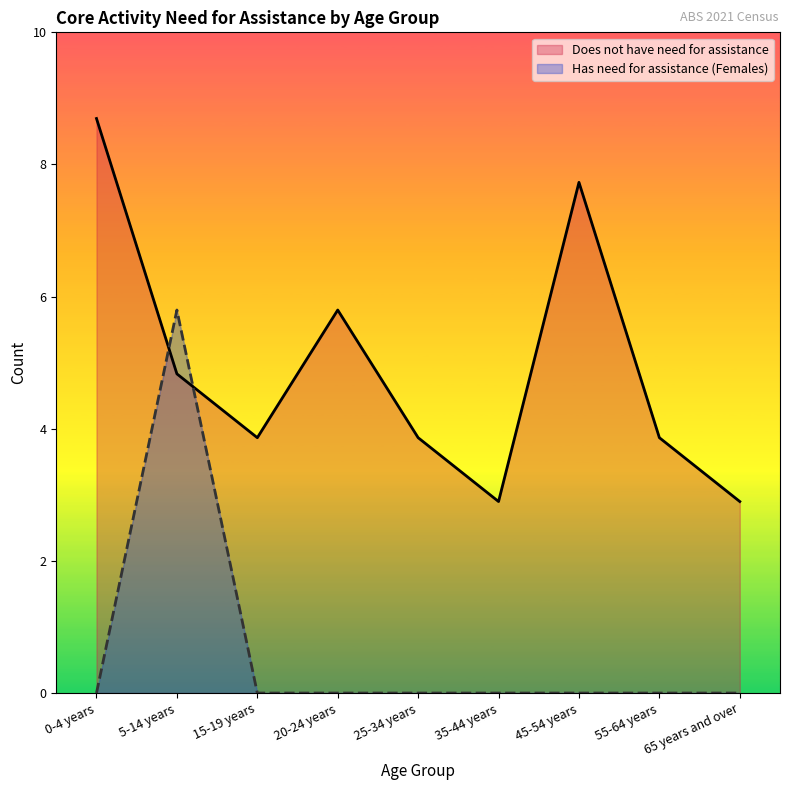

In Does not have need for assistance, how many points are lower than both neighbors (excluding endpoints)?

2